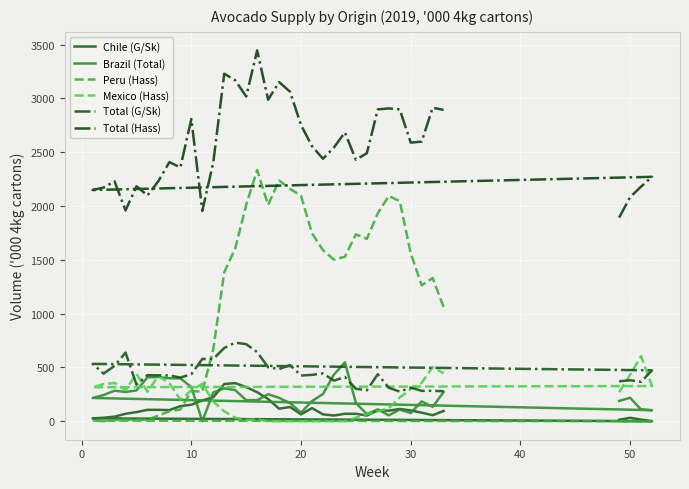

True or false: Chile (G/Sk) and Total (Hass) intersect in this chart.

False